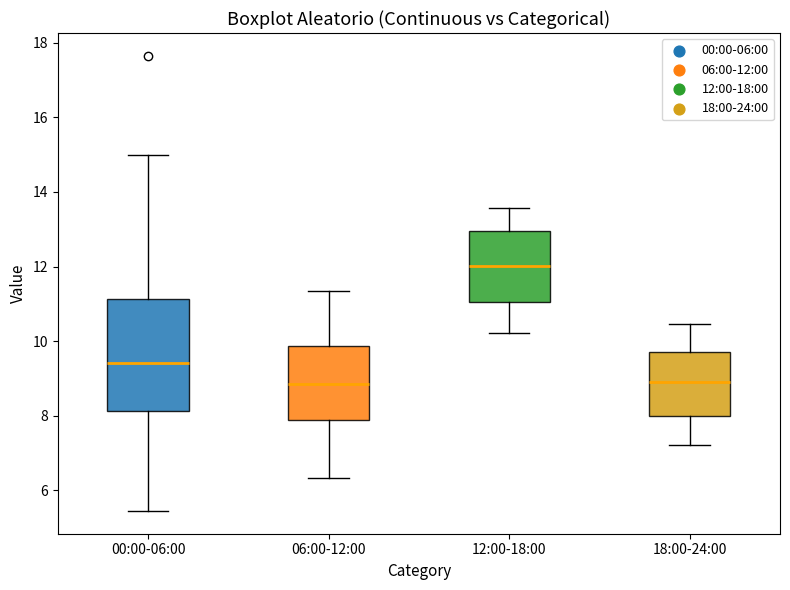

Comparing the boxes themselves (not the whiskers), which one is the tallest?

00:00-06:00